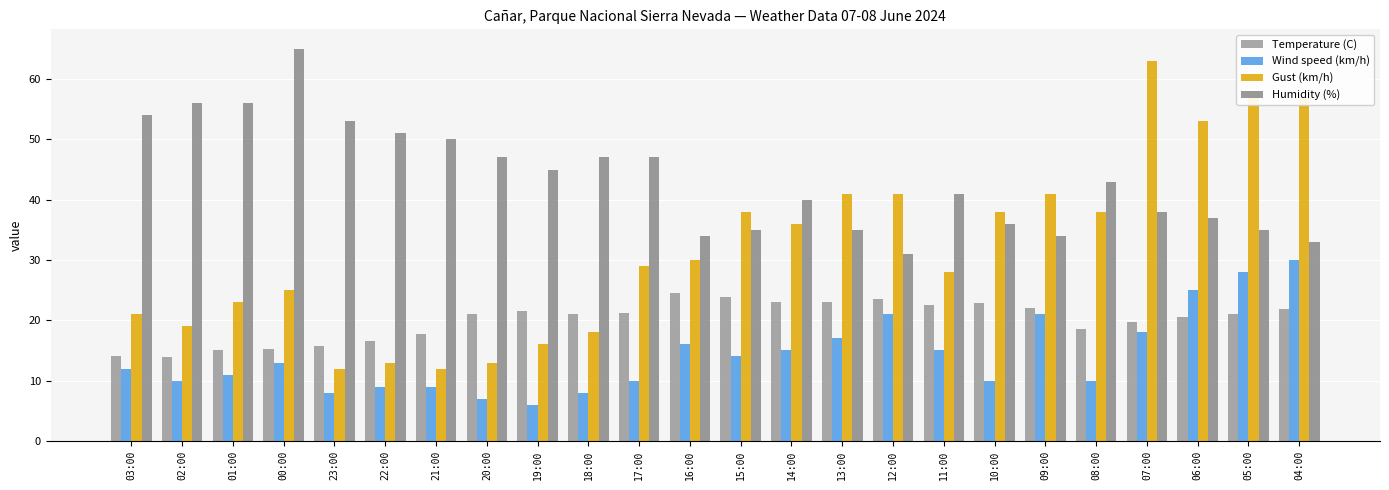

What is the difference between the highest and lowest values at 00:00?

52.0